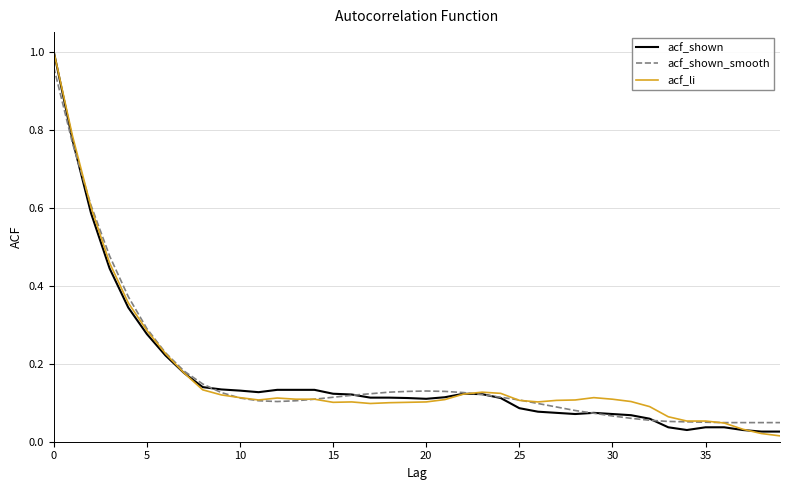

Which category has the lowest value across all series?

39